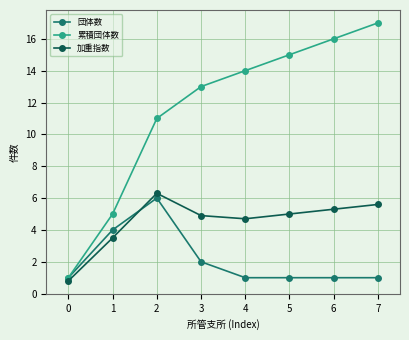

What are all the series names shown in the legend?

団体数, 累積団体数, 加重指数